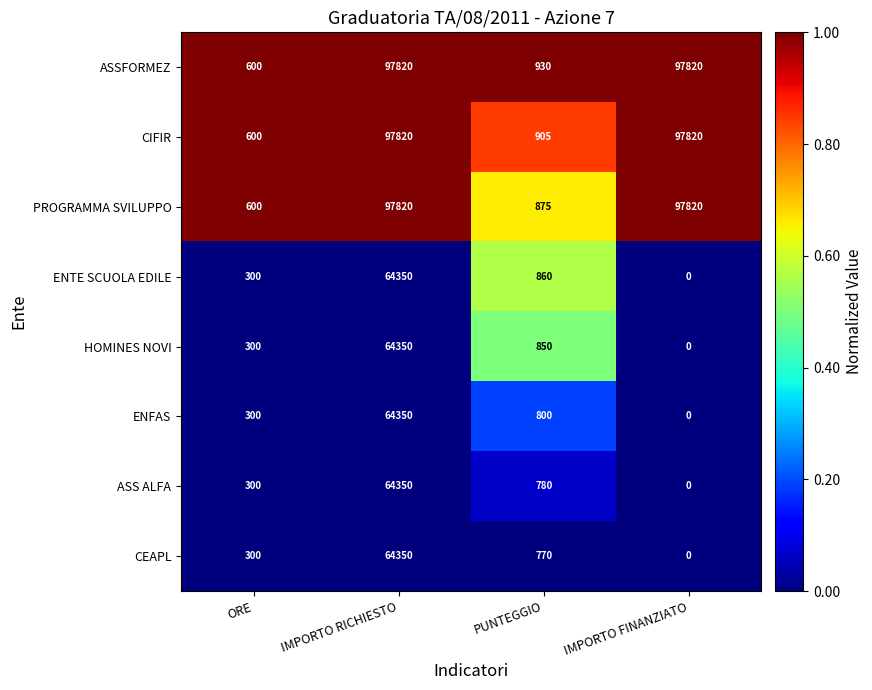

The ENFAS series shows 800 at PUNTEGGIO. True or false?

True